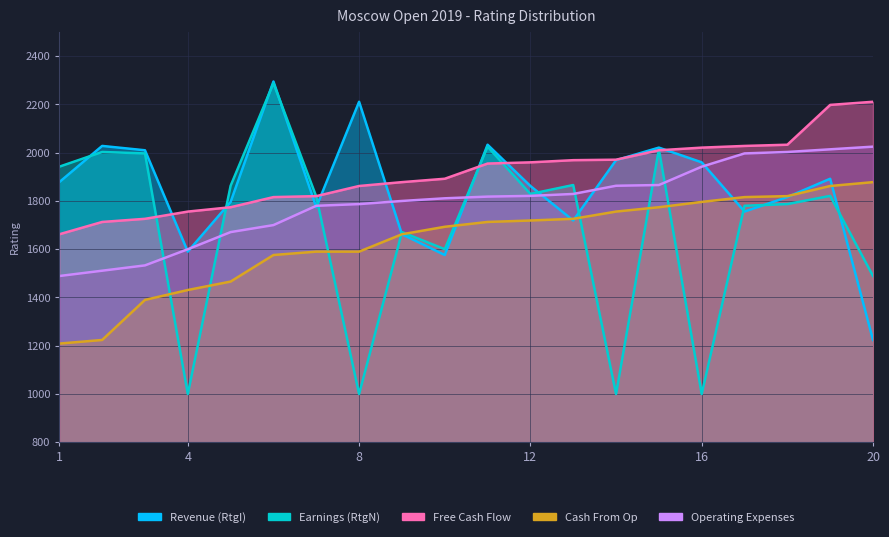

Where is Free Cash Flow nearest to the value 1936?

11